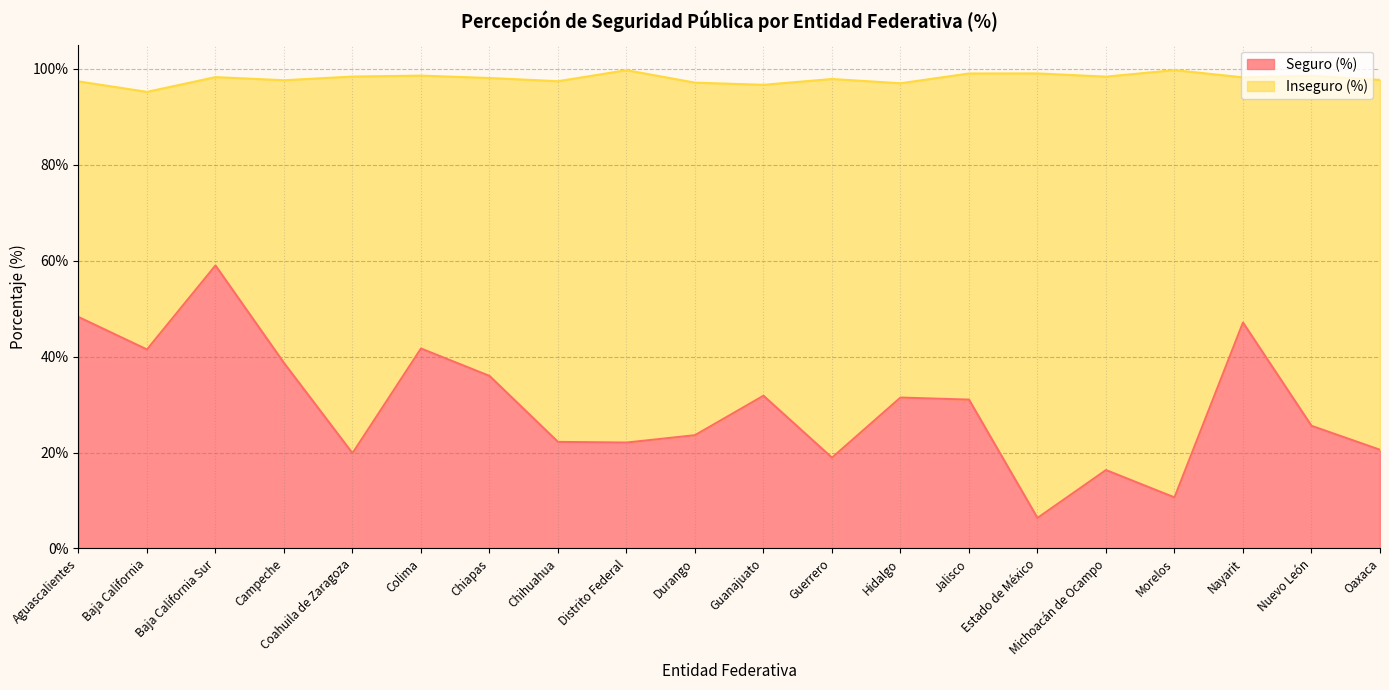

Where is the first local maximum?

Baja California Sur